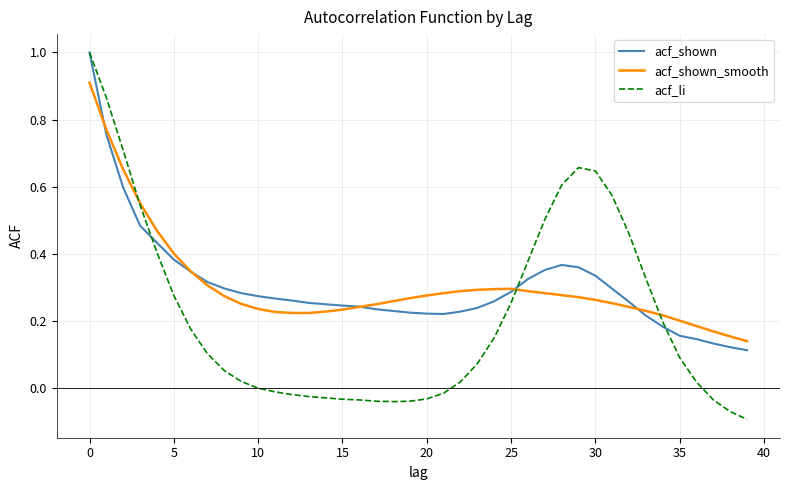

Which series has the largest range (max minus min)?

acf_li